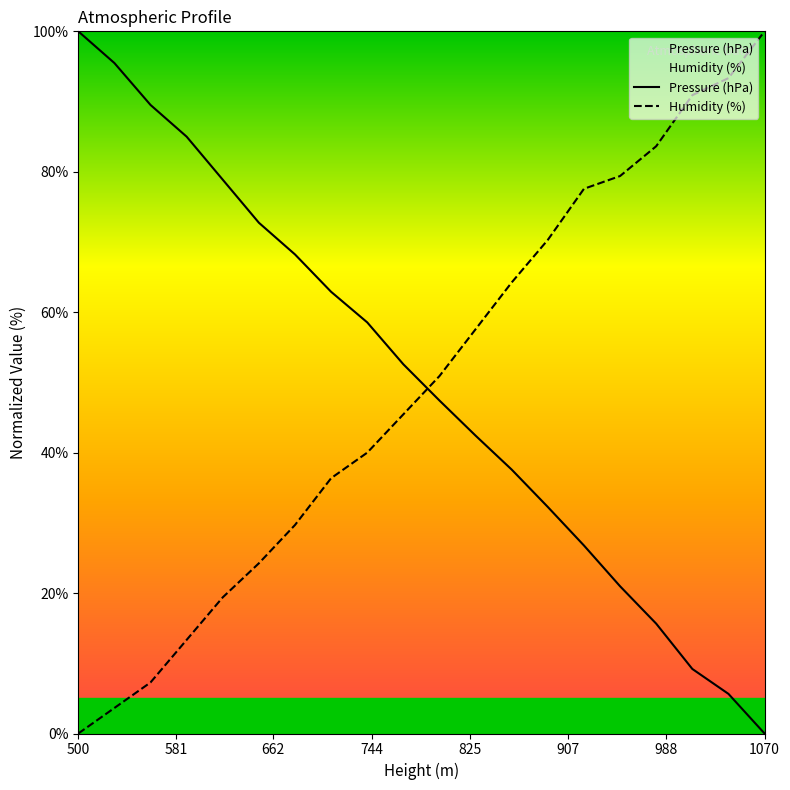

List the series in order of their overall mean, highest first.

Pressure (hPa), Humidity (%)